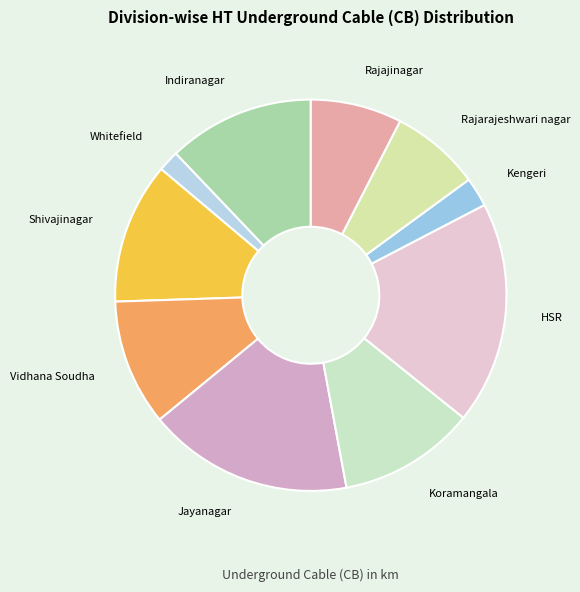

Is it true that Rajajinagar is 8% of the pie?

True